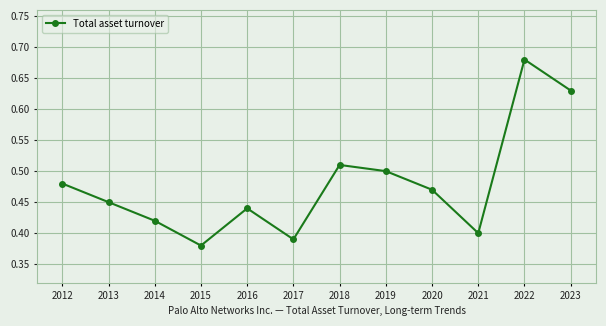

How many data points does each series have?

12